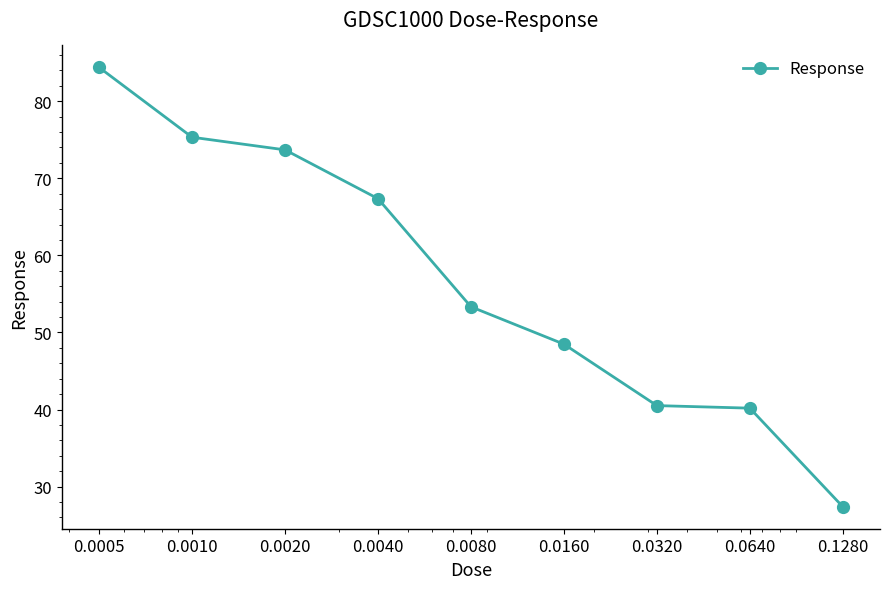

True or false: there are more than 1 points higher than both neighbors.

False